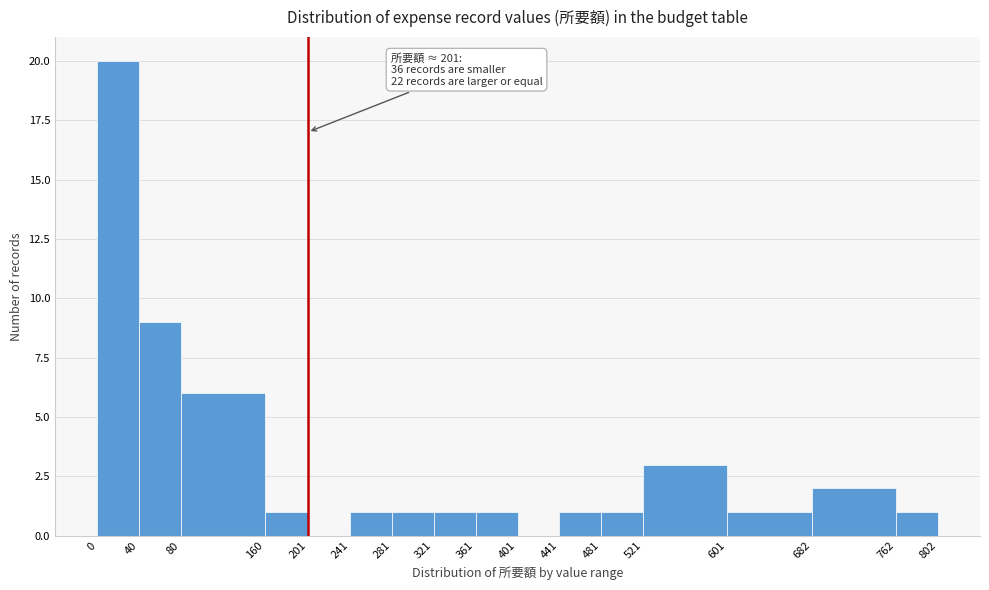

Over which range of the x-axis is the bar tallest?

0 to 40